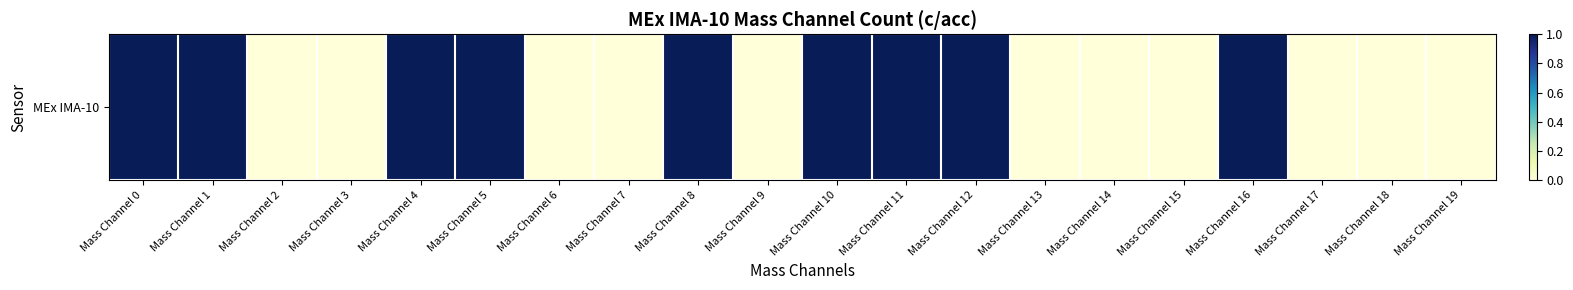

Which label corresponds to the smallest value in the chart?

Mass Channel 2